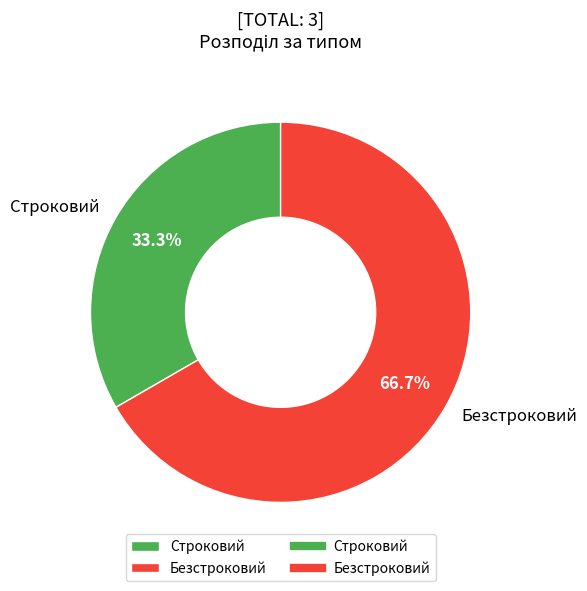

What percentage is the Безстроковий slice, to the nearest percent?

67%